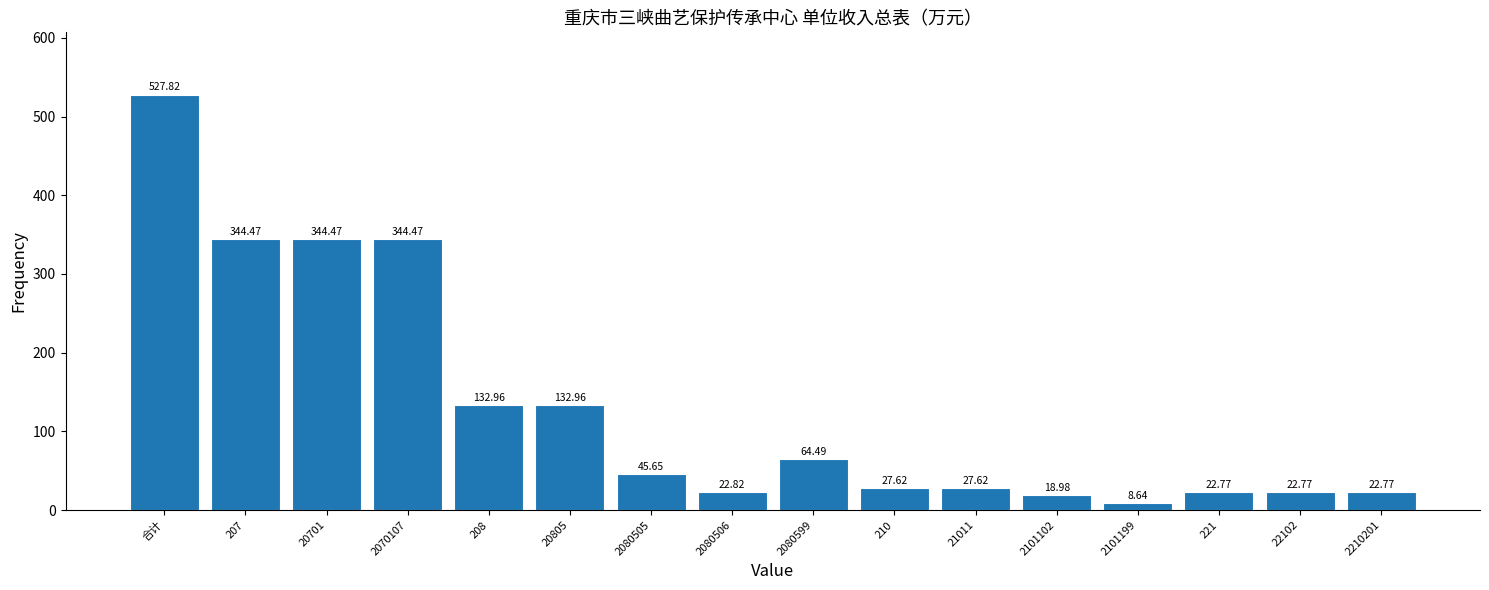

Where does the data first go above 45?

合计